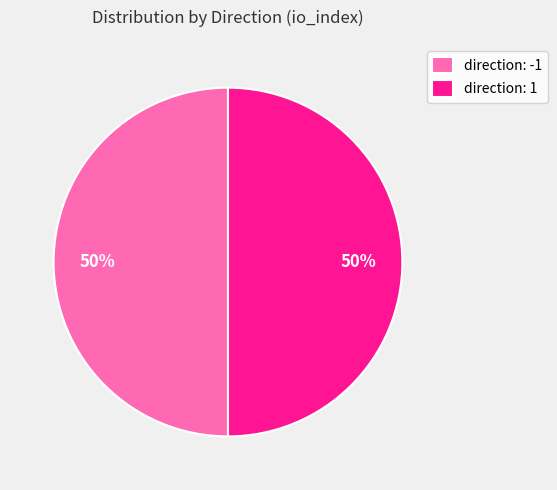

Is it true that direction: -1 is 59% of the pie?

False